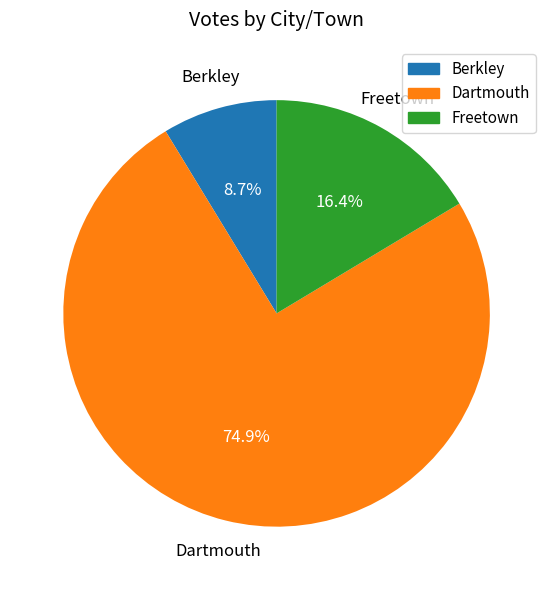

To the nearest percent, what portion does Berkley represent?

9%